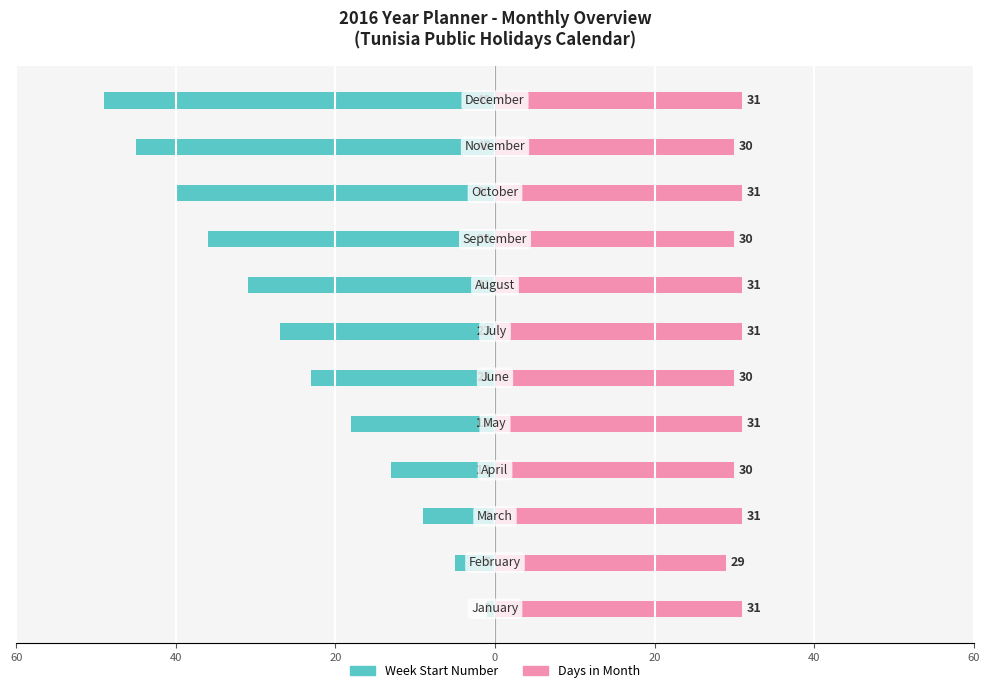

What is the average value of the Week Start Number series?

-25